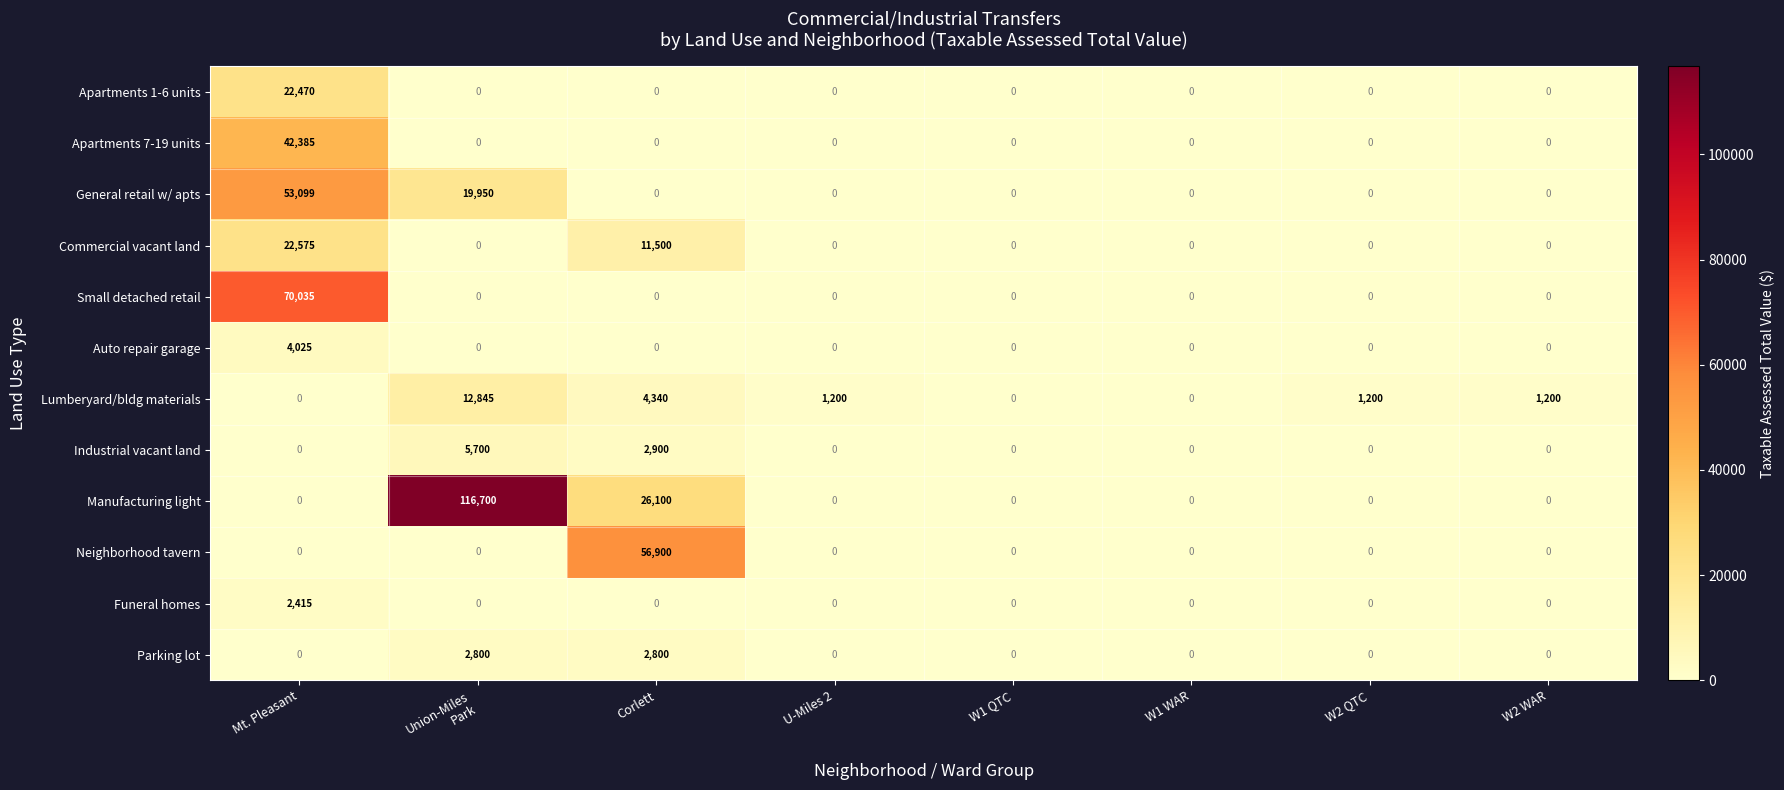

What is the difference between the maximum and minimum values in the Funeral homes series?

2415